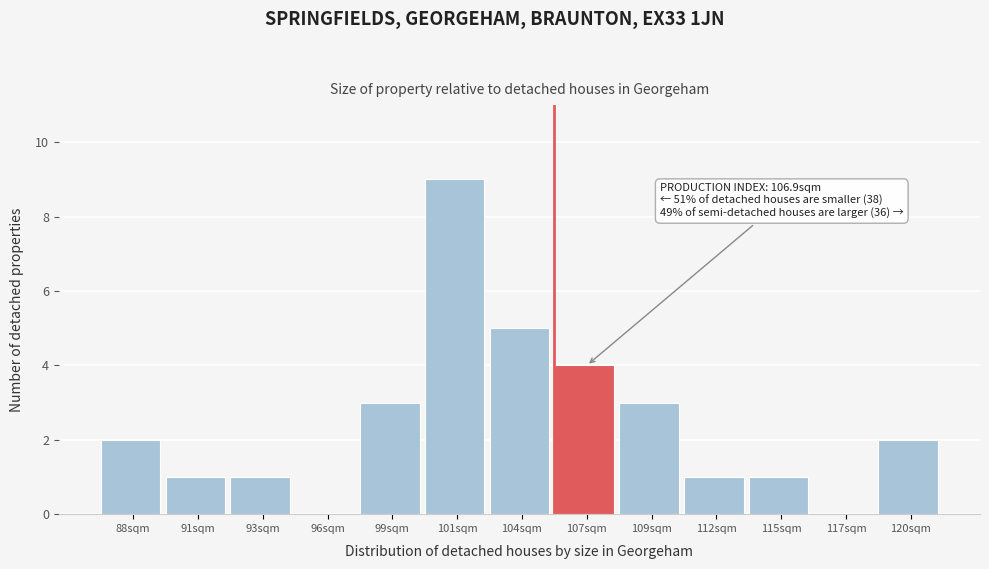

Reading left to right, list all the values displayed in this chart.

88sqm=2	91sqm=1	93sqm=1	96sqm=0	99sqm=3	101sqm=9	104sqm=5	107sqm=4	109sqm=3	112sqm=1	115sqm=1	117sqm=0	120sqm=2